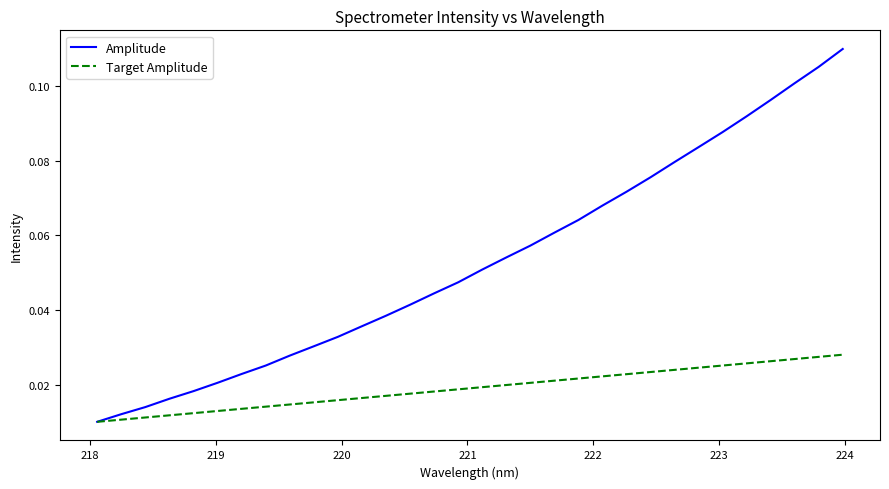

Which series has the widest spread of values?

Amplitude